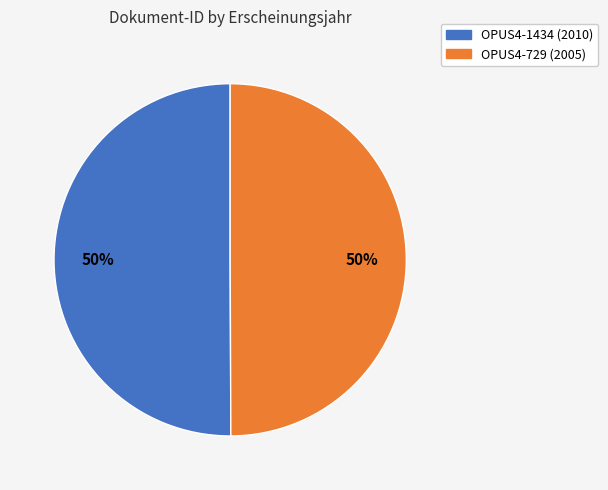

Approximately how many times larger is the value at OPUS4-729 compared to OPUS4-1434?

1.0